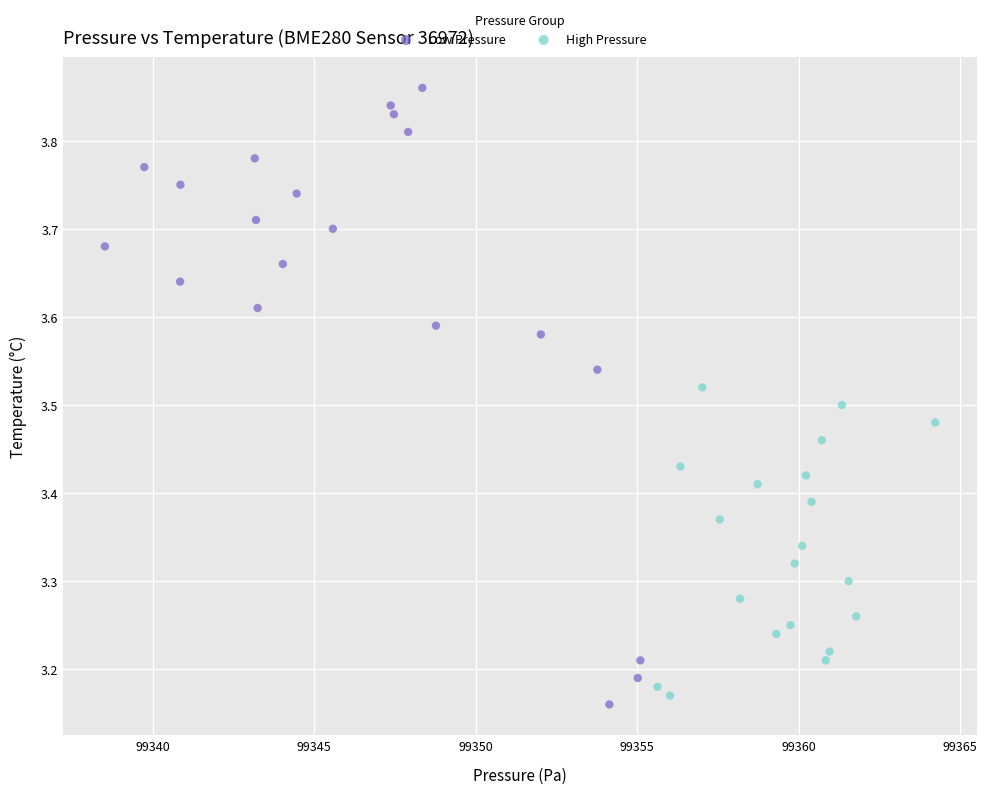

Which series has the largest Y range (max minus min)?

Low Pressure